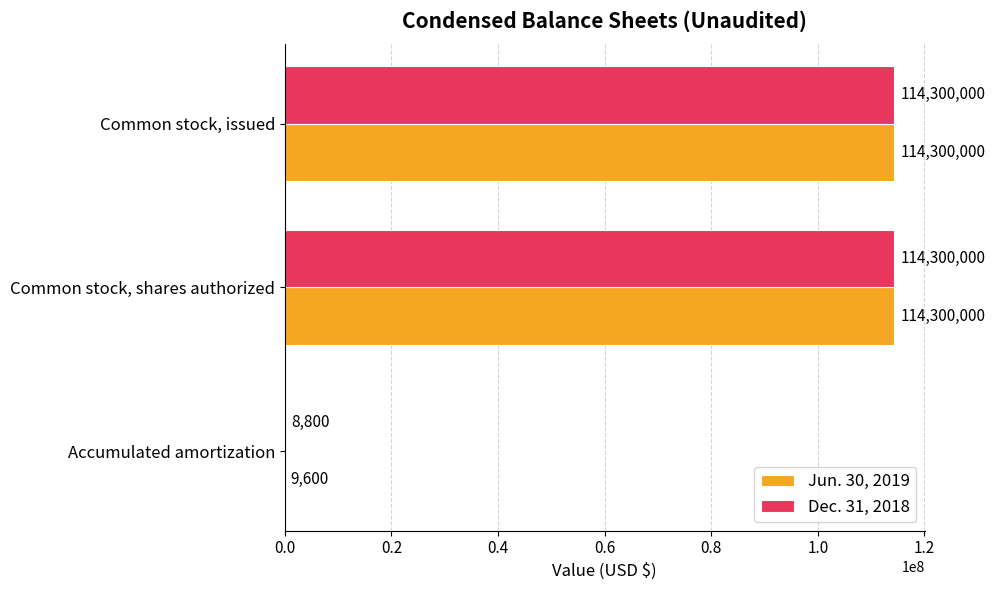

Is it true that Jun. 30, 2019 equals 158621565 at Common stock, issued?

False